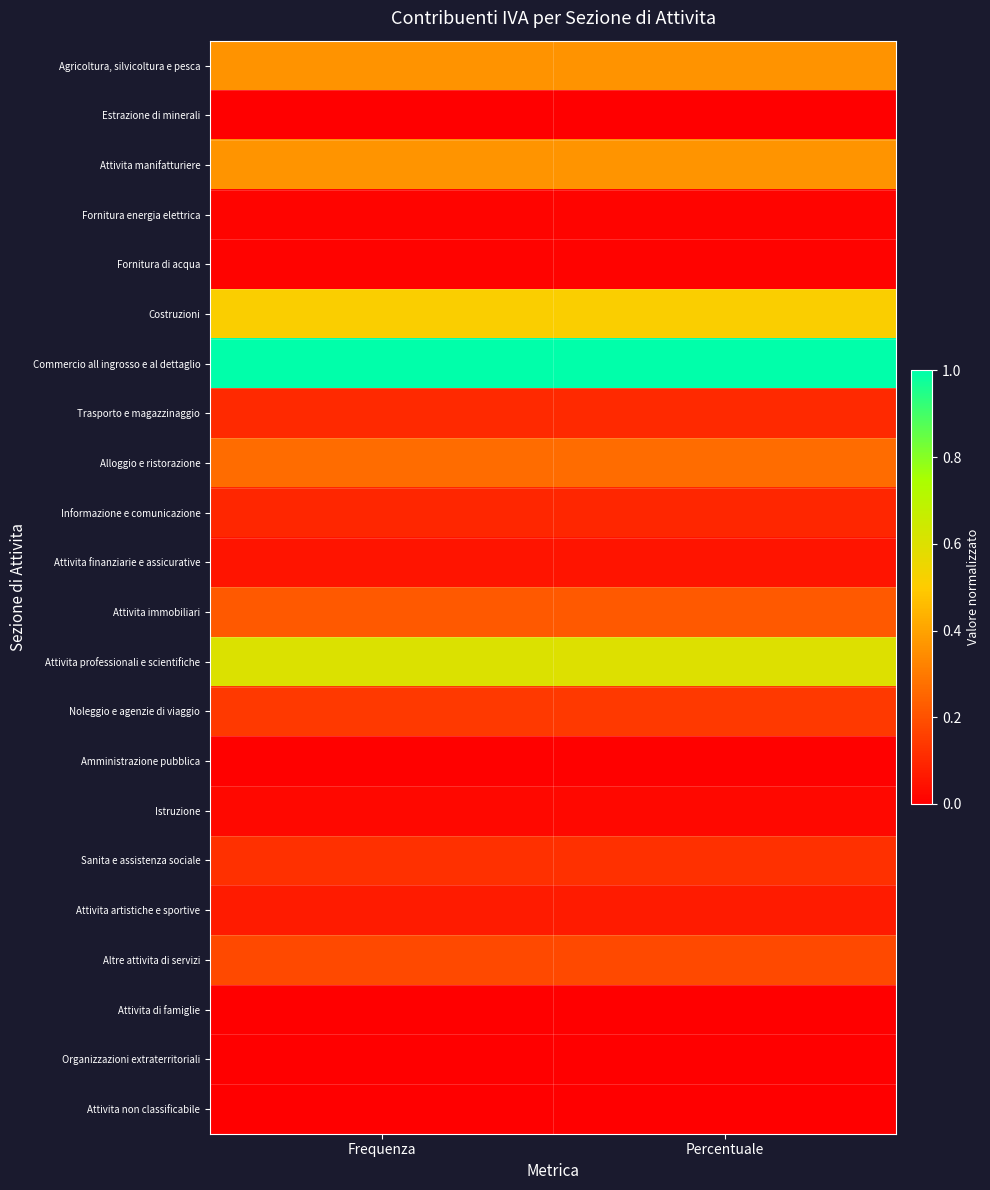

Reading left to right, extract all data points from this chart.

Agricoltura, silvicoltura e pesca: Frequenza=0.4	Percentuale=0.4
Estrazione di minerali: Frequenza=0.0	Percentuale=0.0
Attivita manifatturiere: Frequenza=0.4	Percentuale=0.4
Fornitura energia elettrica: Frequenza=0.0	Percentuale=0.0
Fornitura di acqua: Frequenza=0.0	Percentuale=0.0
Costruzioni: Frequenza=0.5	Percentuale=0.5
Commercio all ingrosso e al dettaglio: Frequenza=1.0	Percentuale=1.0
Trasporto e magazzinaggio: Frequenza=0.1	Percentuale=0.1
Alloggio e ristorazione: Frequenza=0.3	Percentuale=0.3
Informazione e comunicazione: Frequenza=0.1	Percentuale=0.1
Attivita finanziarie e assicurative: Frequenza=0.1	Percentuale=0.1
Attivita immobiliari: Frequenza=0.2	Percentuale=0.2
Attivita professionali e scientifiche: Frequenza=0.6	Percentuale=0.6
Noleggio e agenzie di viaggio: Frequenza=0.1	Percentuale=0.1
Amministrazione pubblica: Frequenza=0.0	Percentuale=0.0
Istruzione: Frequenza=0.0	Percentuale=0.0
Sanita e assistenza sociale: Frequenza=0.1	Percentuale=0.1
Attivita artistiche e sportive: Frequenza=0.1	Percentuale=0.1
Altre attivita di servizi: Frequenza=0.2	Percentuale=0.2
Attivita di famiglie: Frequenza=0.0	Percentuale=0.0
Organizzazioni extraterritoriali: Frequenza=0.0	Percentuale=0.0
Attivita non classificabile: Frequenza=0.0	Percentuale=0.0